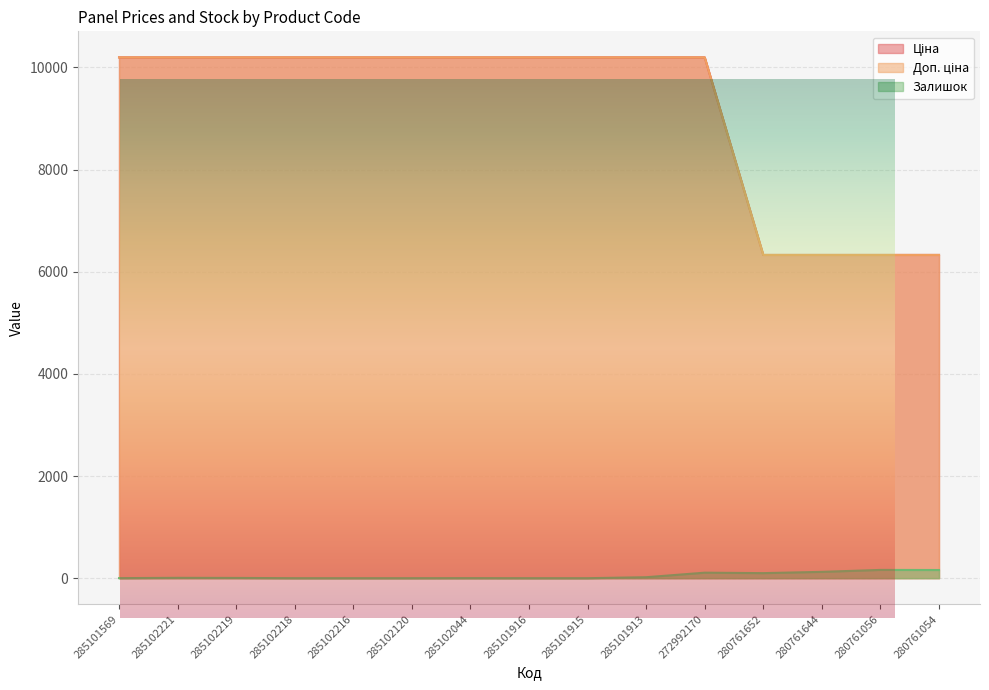

In Залишок, how many points are higher than both neighbors (excluding endpoints)?

4